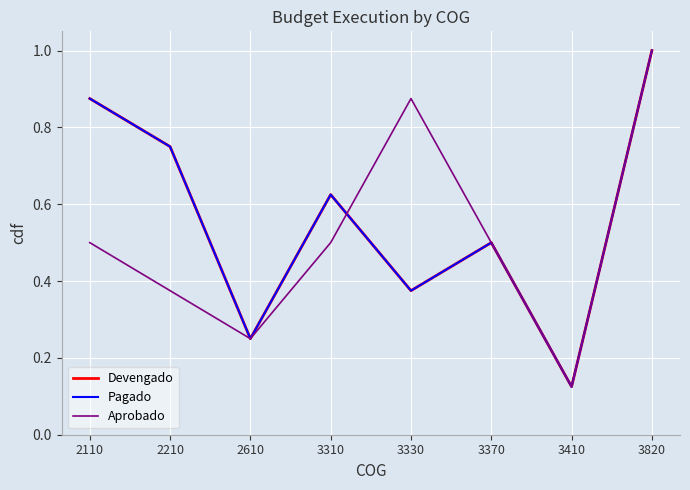

Does the chart display data point markers on the line(s)?

No